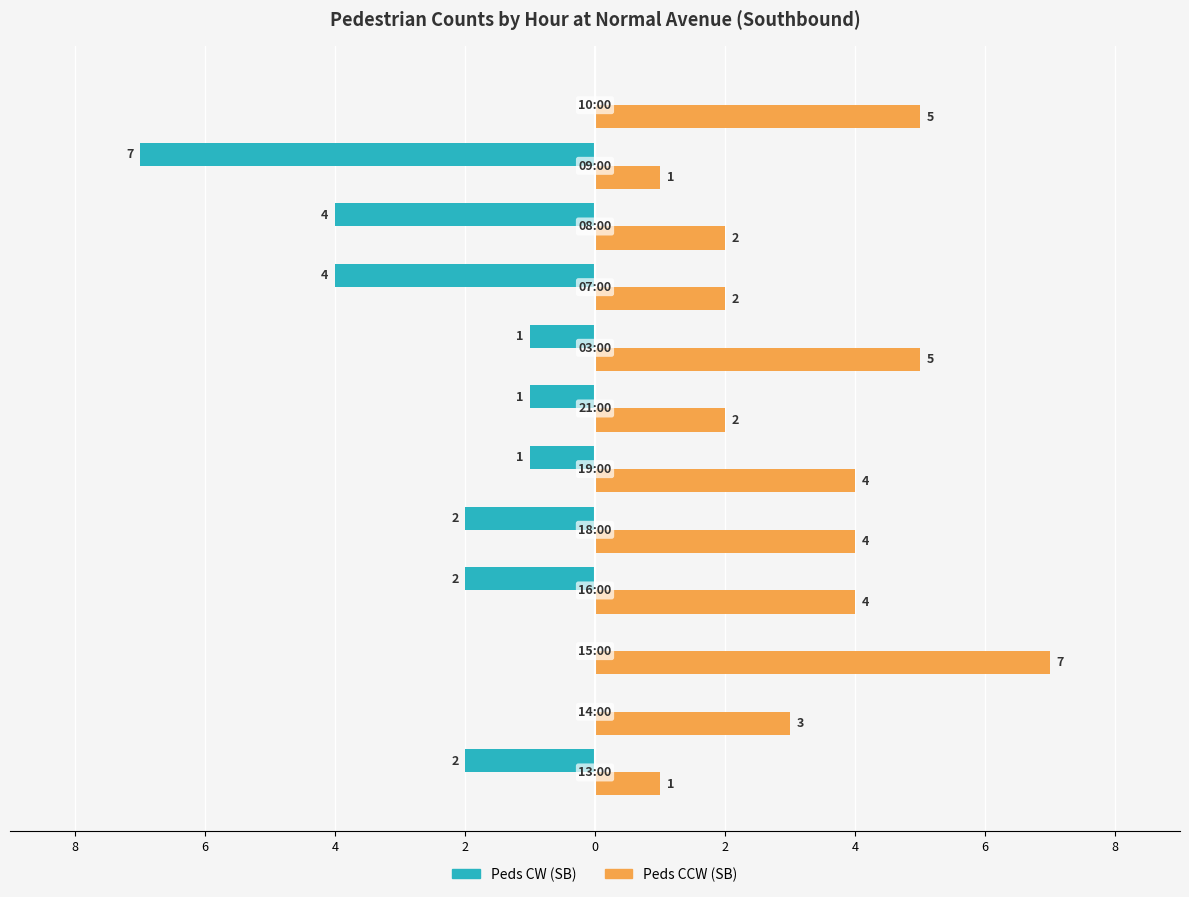

What are all the series names shown in the legend?

Peds CW (SB), Peds CCW (SB)